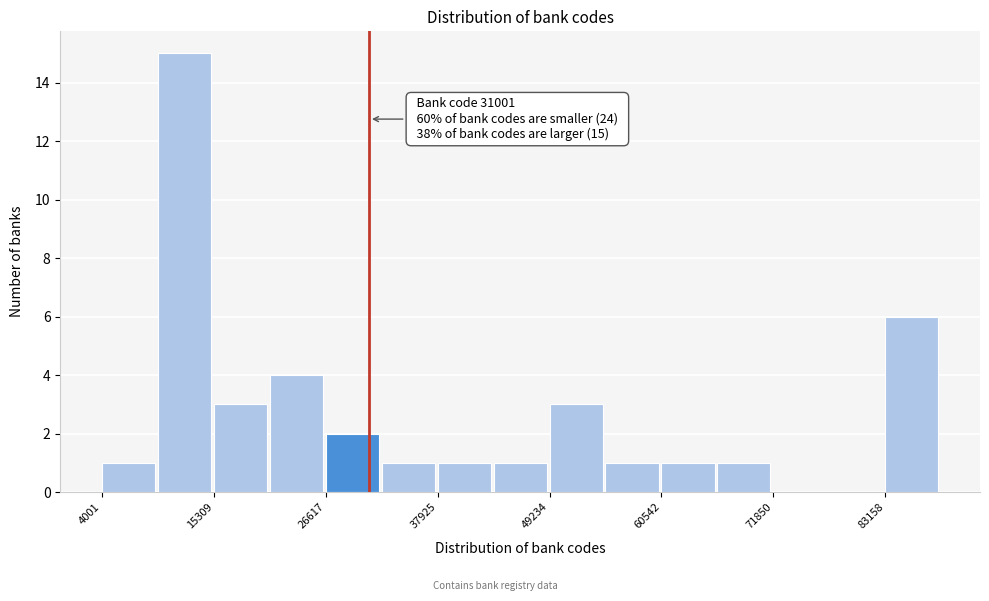

Read against the x-axis, roughly where is the centre of the tallest bar?

12000